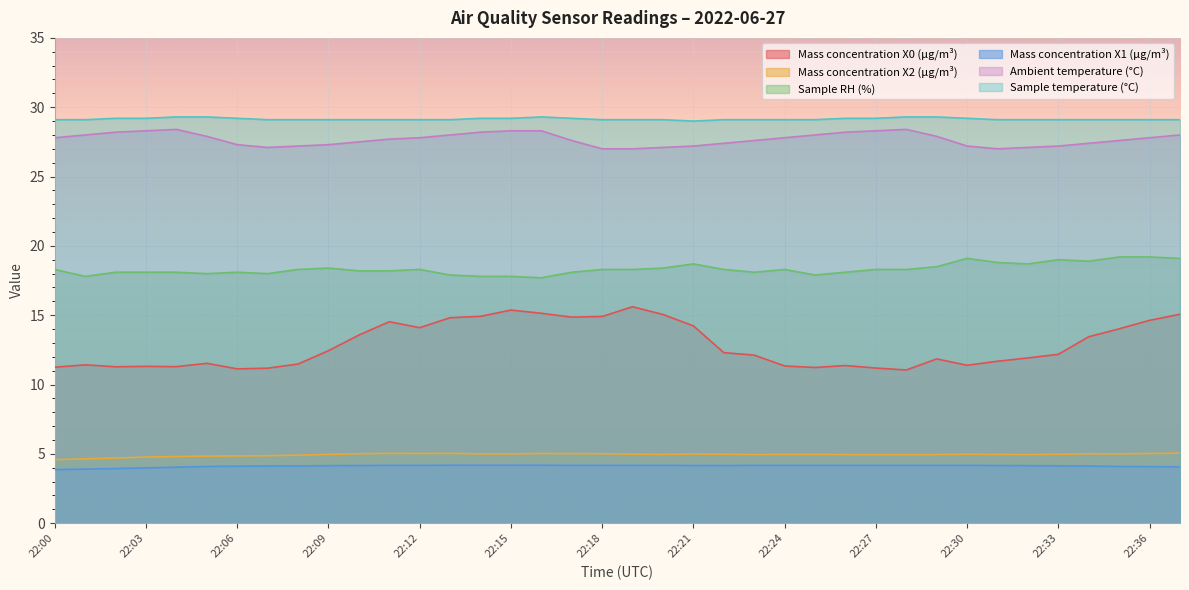

Rank the series at 22:33 from highest to lowest value.

Sample temperature (°C), Ambient temperature (°C), Sample RH (%), Mass concentration X0 (μg/m³), Mass concentration X2 (μg/m³), Mass concentration X1 (μg/m³)